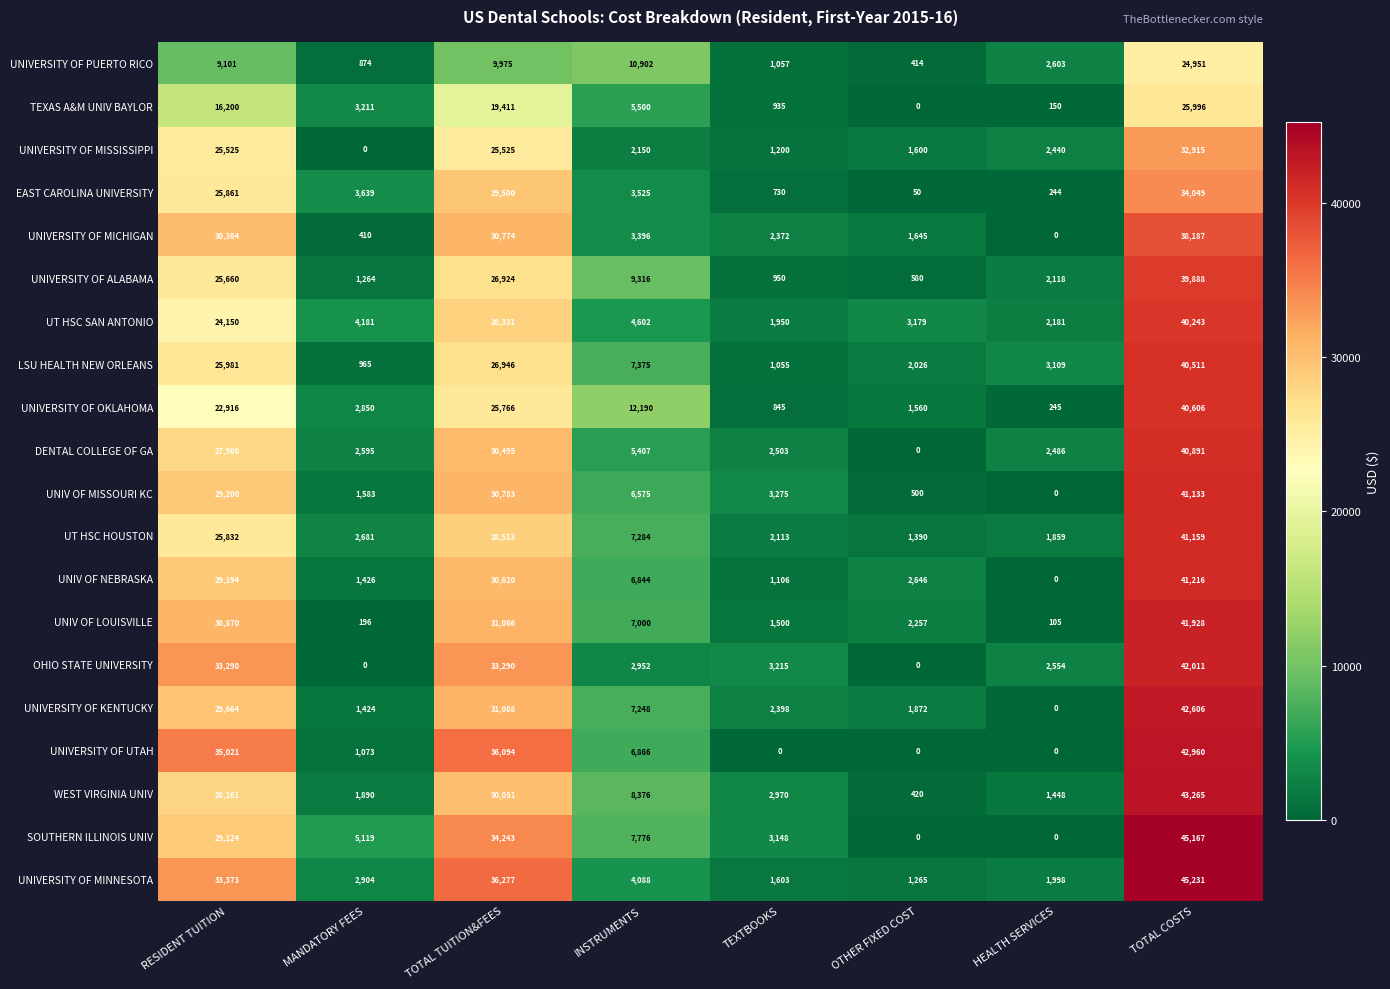

What is the spread (max minus min) of values at RESIDENT TUITION?

25920